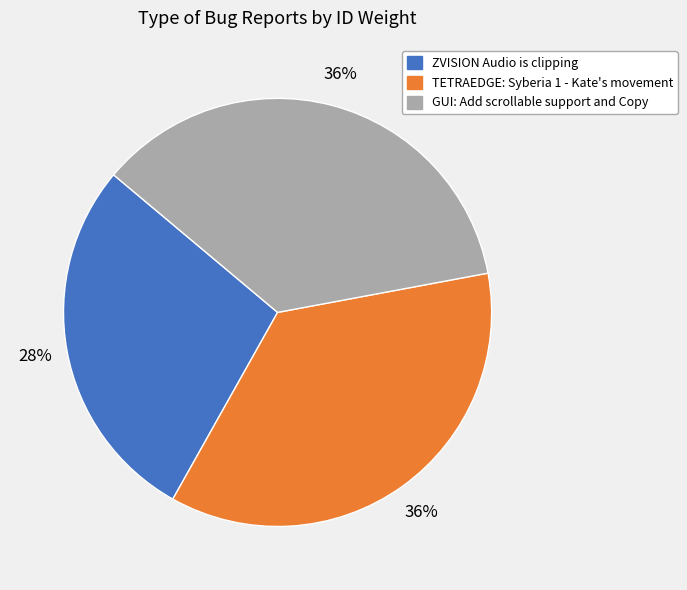

Is the sum of TETRAEDGE: Syberia 1 - Kate's movement and ZVISION Audio is clipping greater than half?

Yes